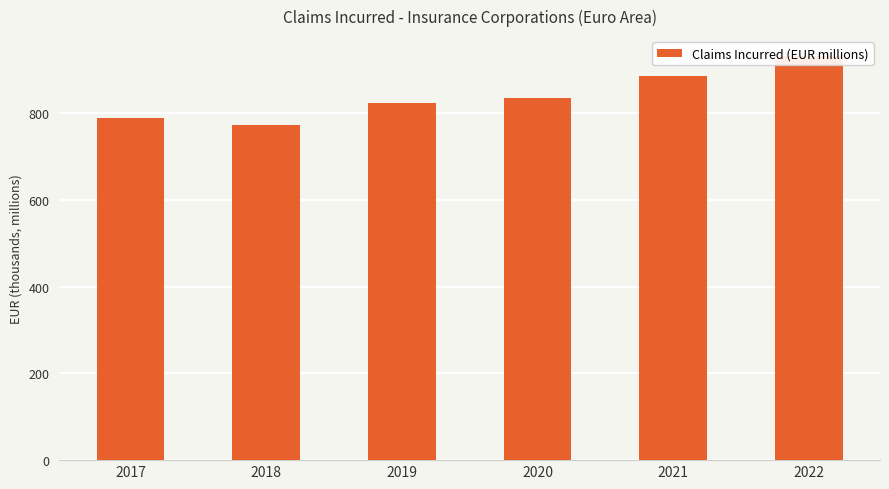

Are the bars grouped side by side (vs. stacked)?

No